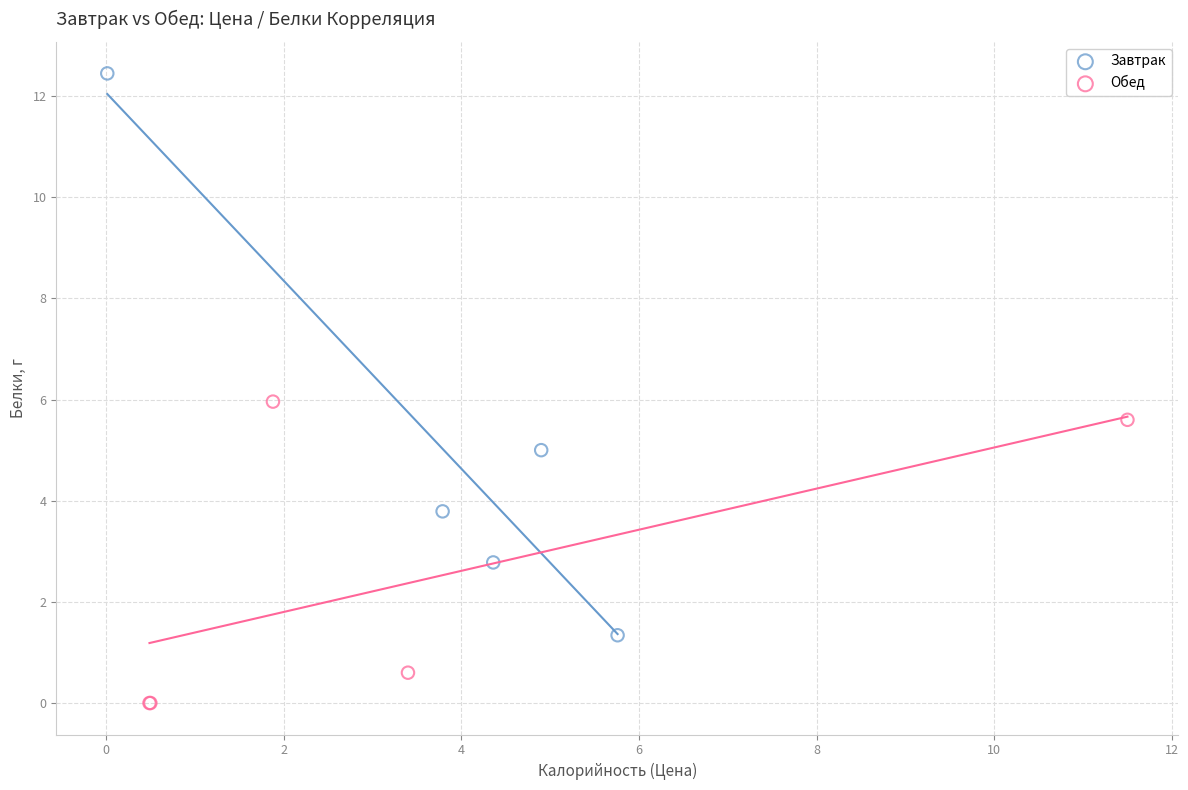

What are all the series names shown in the legend?

Завтрак, Обед